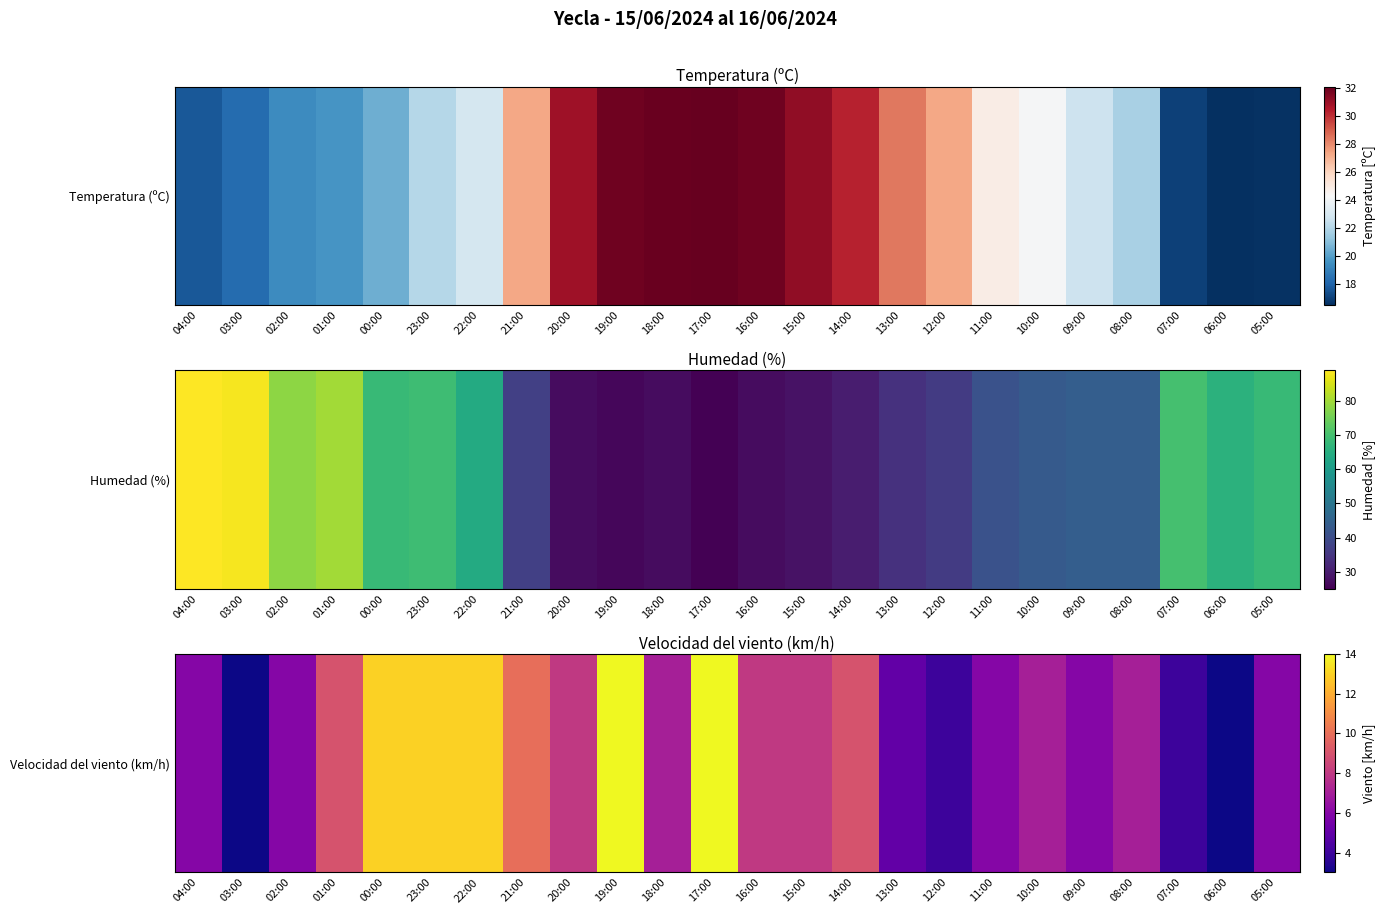

Rank the categories by value from highest to lowest.

19:00, 17:00, 00:00, 23:00, 22:00, 21:00, 01:00, 14:00, 20:00, 16:00, 15:00, 18:00, 10:00, 08:00, 04:00, 02:00, 11:00, 09:00, 05:00, 13:00, 12:00, 07:00, 03:00, 06:00